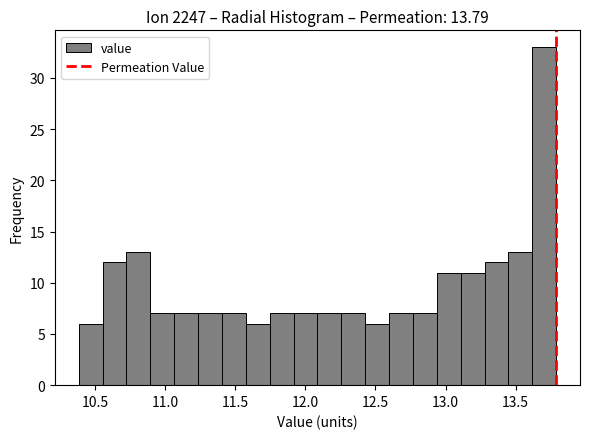

Around what value on the x-axis is the tallest bar? Give the approximate position of its centre, as read against the axis.

13.70